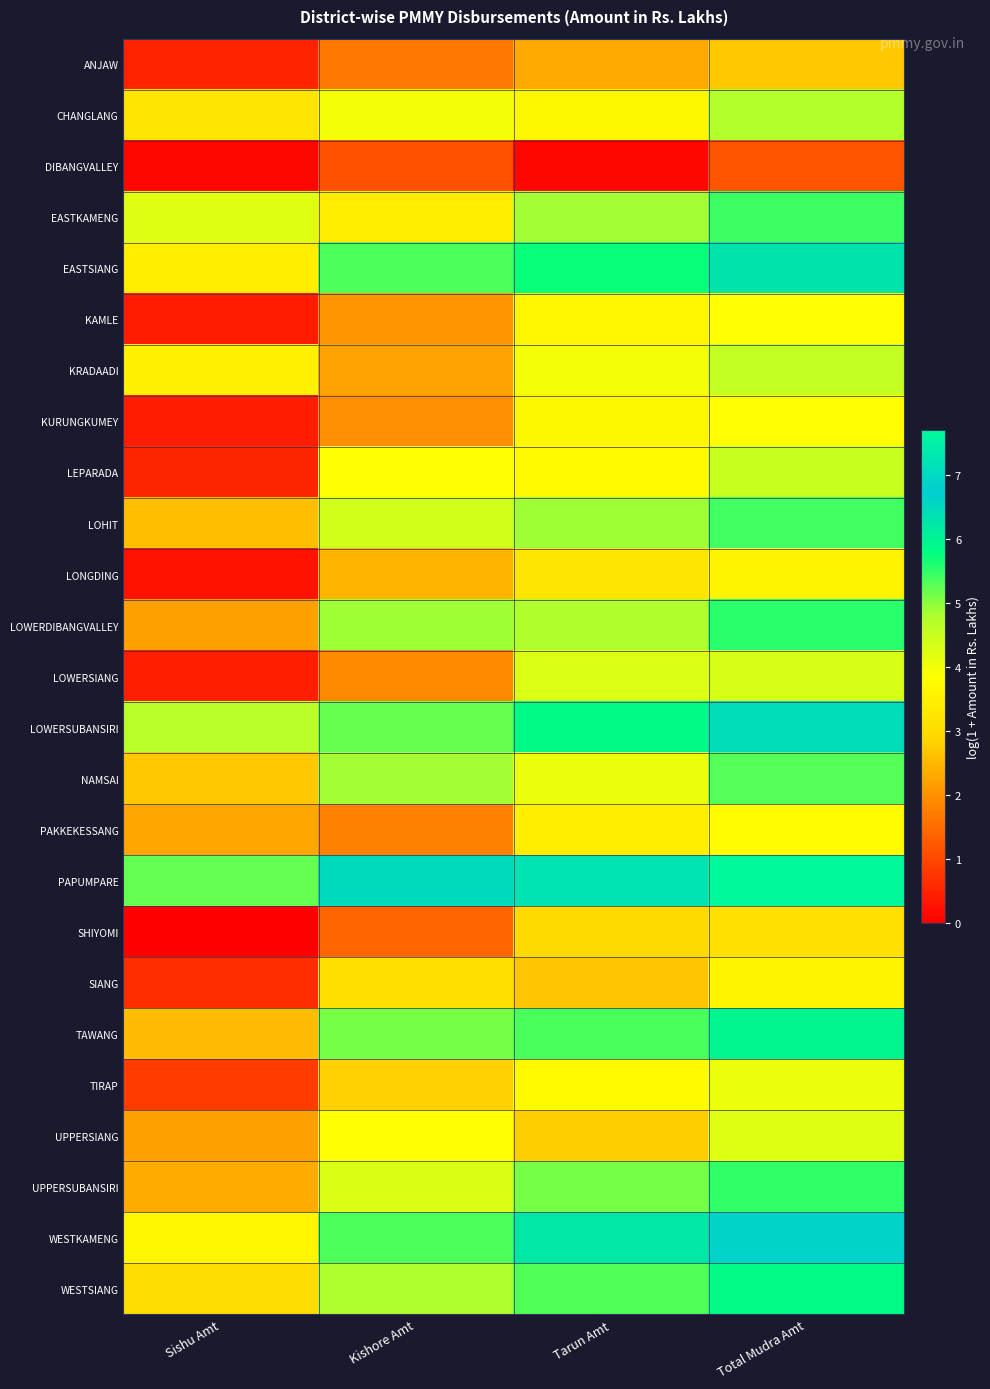

Reading left to right, what are all the values shown in this chart?

ANJAW: Sishu Amt=0.5	Kishore Amt=1.7	Tarun Amt=2.3	Total Mudra Amt=2.7
CHANGLANG: Sishu Amt=3.2	Kishore Amt=4.0	Tarun Amt=3.7	Total Mudra Amt=4.7
DIBANGVALLEY: Sishu Amt=0.1	Kishore Amt=1.1	Tarun Amt=0.1	Total Mudra Amt=1.2
EASTKAMENG: Sishu Amt=4.2	Kishore Amt=3.4	Tarun Amt=4.9	Total Mudra Amt=5.4
EASTSIANG: Sishu Amt=3.4	Kishore Amt=5.3	Tarun Amt=5.7	Total Mudra Amt=6.3
KAMLE: Sishu Amt=0.4	Kishore Amt=2.1	Tarun Amt=3.6	Total Mudra Amt=3.8
KRADAADI: Sishu Amt=3.5	Kishore Amt=2.2	Tarun Amt=4.0	Total Mudra Amt=4.6
KURUNGKUMEY: Sishu Amt=0.4	Kishore Amt=2.0	Tarun Amt=3.7	Total Mudra Amt=3.8
LEPARADA: Sishu Amt=0.5	Kishore Amt=3.9	Tarun Amt=3.7	Total Mudra Amt=4.5
LOHIT: Sishu Amt=2.6	Kishore Amt=4.4	Tarun Amt=4.9	Total Mudra Amt=5.4
LONGDING: Sishu Amt=0.3	Kishore Amt=2.5	Tarun Amt=3.3	Total Mudra Amt=3.6
LOWERDIBANGVALLEY: Sishu Amt=2.2	Kishore Amt=4.9	Tarun Amt=4.8	Total Mudra Amt=5.5
LOWERSIANG: Sishu Amt=0.4	Kishore Amt=1.9	Tarun Amt=4.3	Total Mudra Amt=4.3
LOWERSUBANSIRI: Sishu Amt=4.7	Kishore Amt=5.2	Tarun Amt=5.9	Total Mudra Amt=6.4
NAMSAI: Sishu Amt=2.7	Kishore Amt=4.9	Tarun Amt=4.1	Total Mudra Amt=5.3
PAKKEKESSANG: Sishu Amt=2.3	Kishore Amt=1.8	Tarun Amt=3.4	Total Mudra Amt=3.8
PAPUMPARE: Sishu Amt=5.2	Kishore Amt=6.5	Tarun Amt=7.2	Total Mudra Amt=7.7
SHIYOMI: Sishu Amt=0.0	Kishore Amt=1.4	Tarun Amt=3.0	Total Mudra Amt=3.1
SIANG: Sishu Amt=0.6	Kishore Amt=3.1	Tarun Amt=2.7	Total Mudra Amt=3.6
TAWANG: Sishu Amt=2.5	Kishore Amt=5.1	Tarun Amt=5.4	Total Mudra Amt=6.0
TIRAP: Sishu Amt=0.8	Kishore Amt=2.8	Tarun Amt=3.7	Total Mudra Amt=4.1
UPPERSIANG: Sishu Amt=2.2	Kishore Amt=3.8	Tarun Amt=2.8	Total Mudra Amt=4.2
UPPERSUBANSIRI: Sishu Amt=2.3	Kishore Amt=4.3	Tarun Amt=5.1	Total Mudra Amt=5.5
WESTKAMENG: Sishu Amt=3.6	Kishore Amt=5.4	Tarun Amt=6.2	Total Mudra Amt=6.6
WESTSIANG: Sishu Amt=3.1	Kishore Amt=4.8	Tarun Amt=5.3	Total Mudra Amt=5.8